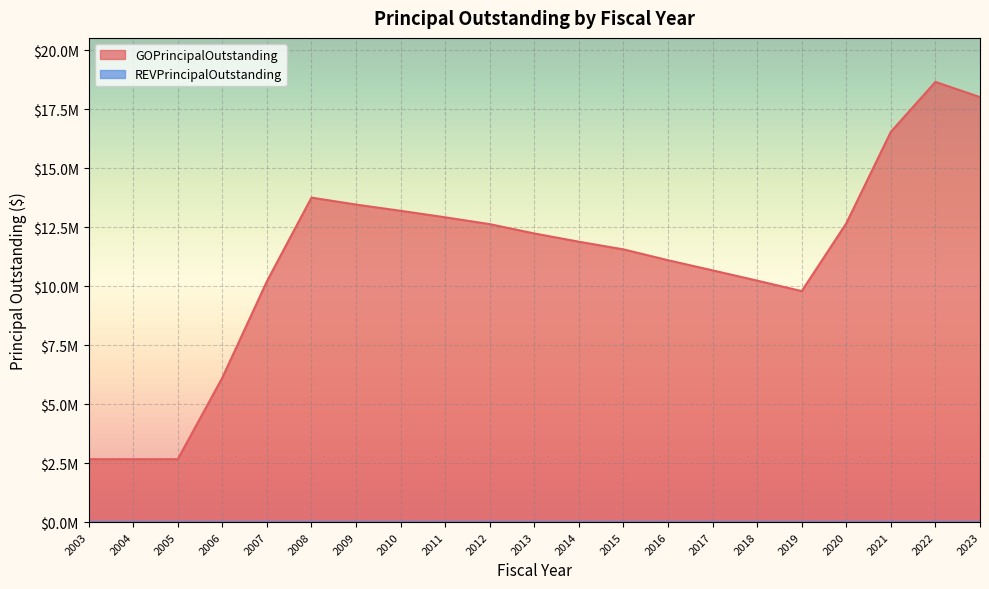

Which label corresponds to the largest value in the chart?

2022